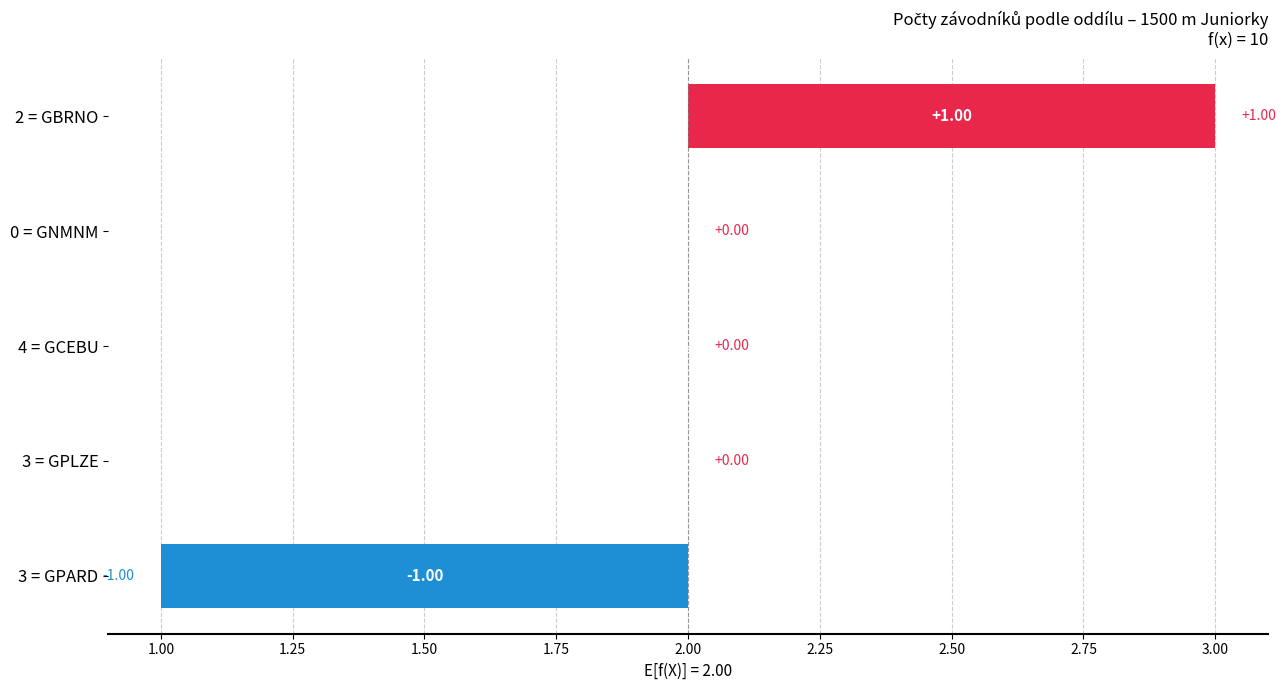

The value at 3 = GPLZE is -1. True or false?

False